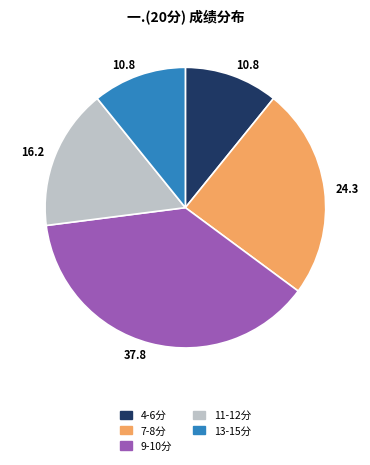

Is it true that 7-8分 is 24% of the pie?

True